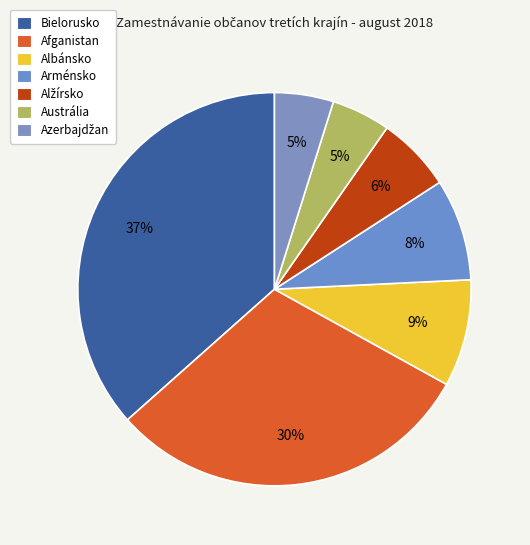

Do Albánsko and Azerbajdžan together represent more than half of the pie?

No